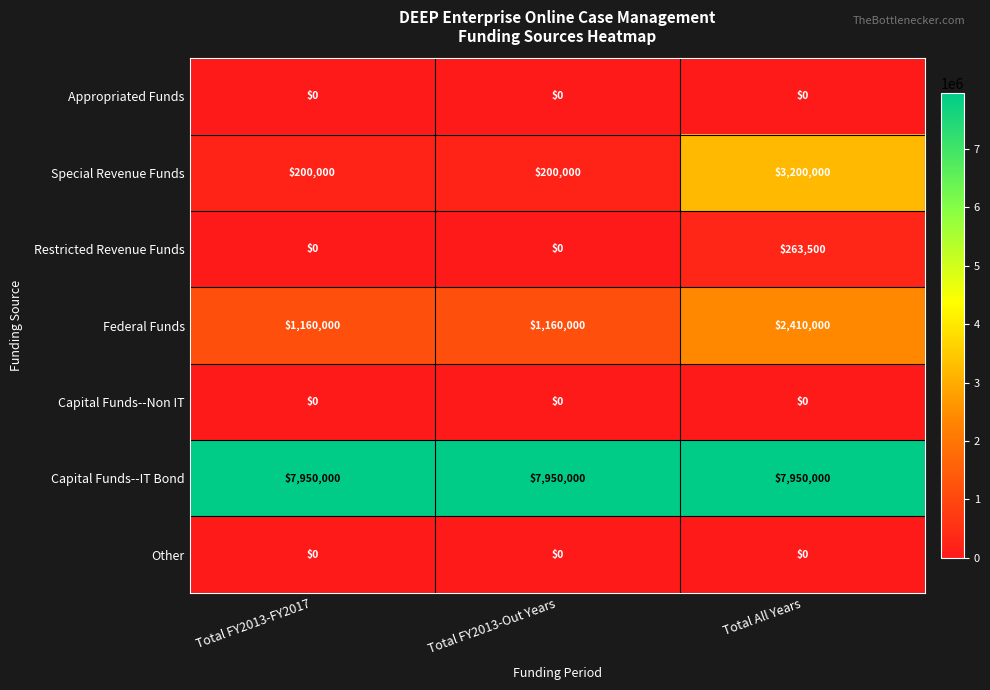

Reading left to right, transcribe all the data shown in this chart.

Appropriated Funds: Total FY2013-FY2017=0	Total FY2013-Out Years=0	Total All Years=0
Special Revenue Funds: Total FY2013-FY2017=200000	Total FY2013-Out Years=200000	Total All Years=3200000
Restricted Revenue Funds: Total FY2013-FY2017=0	Total FY2013-Out Years=0	Total All Years=263500
Federal Funds: Total FY2013-FY2017=1160000	Total FY2013-Out Years=1160000	Total All Years=2410000
Capital Funds--Non IT: Total FY2013-FY2017=0	Total FY2013-Out Years=0	Total All Years=0
Capital Funds--IT Bond: Total FY2013-FY2017=7950000	Total FY2013-Out Years=7950000	Total All Years=7950000
Other: Total FY2013-FY2017=0	Total FY2013-Out Years=0	Total All Years=0